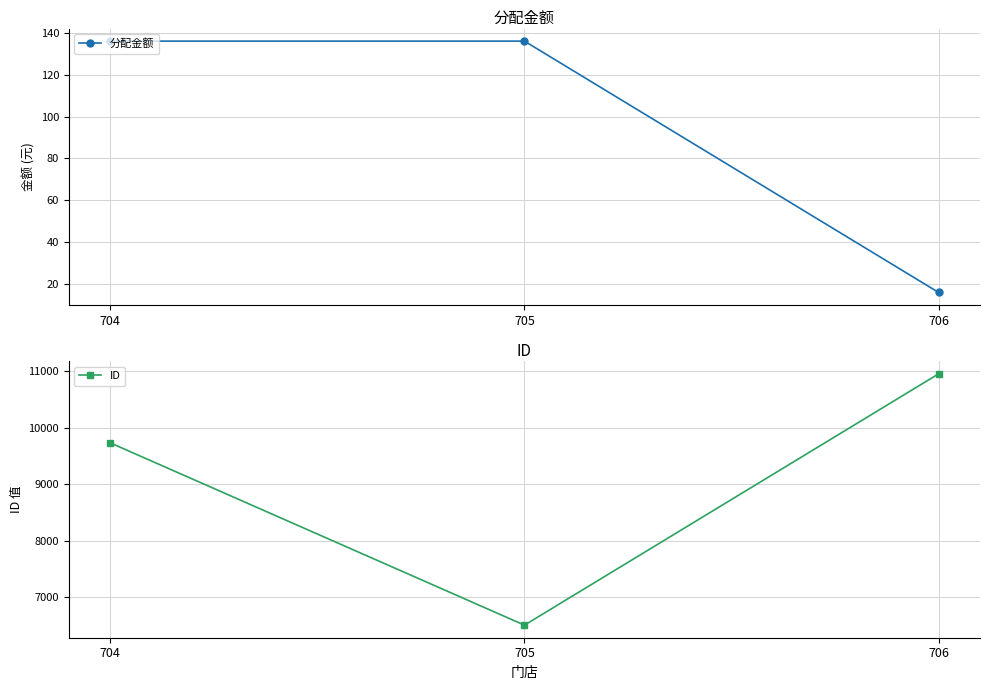

What is the value of the ID point at the 2nd from the left?

6505